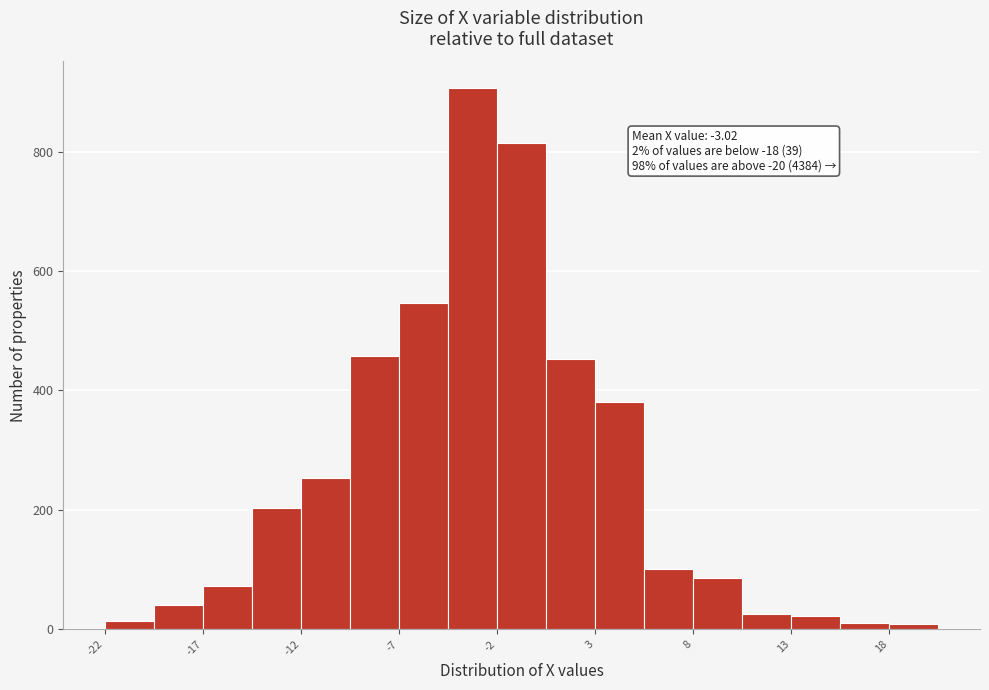

Over which range of the x-axis is the bar tallest?

-4.5 to -2.0